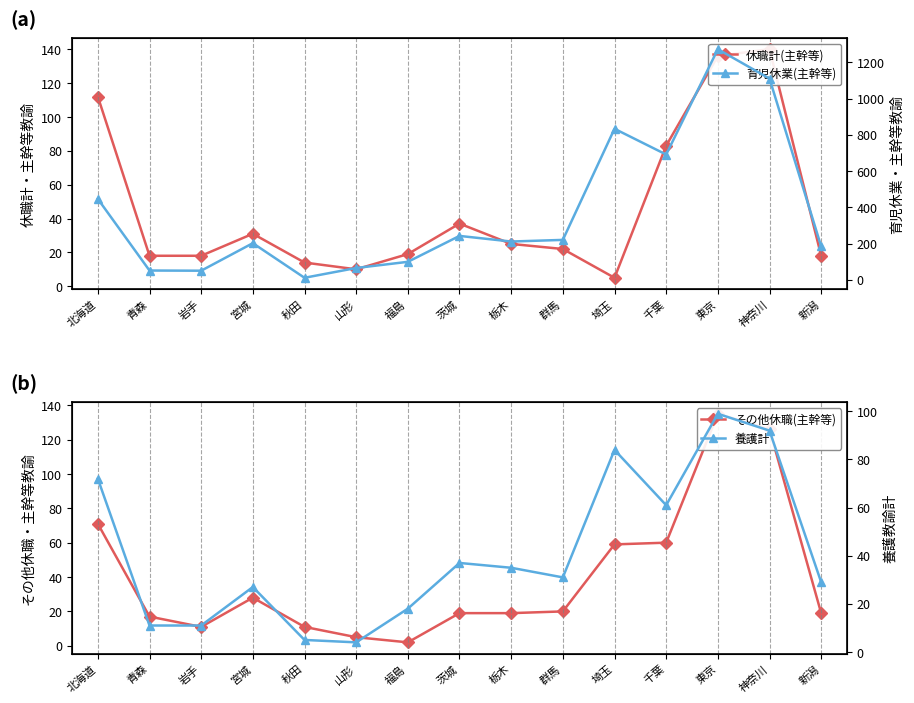

Reading left to right, list all the values displayed in this chart.

休職計(主幹等): 112	18	18	31	14	10	19	37	25	22	5	83	136	140	18
育児休業(主幹等): 446	51	50	202	11	65	99	242	211	220	833	691	1272	1110	184
その他休職(主幹等): 71	17	11	28	11	5	2	19	19	20	59	60	135	126	19
養護計: 72	11	11	27	5	4	18	37	35	31	84	61	99	92	29